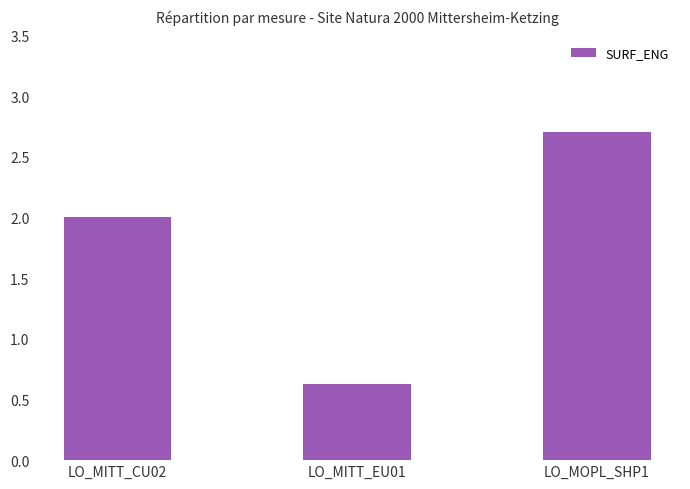

Count the values in the range 0 to 2.

2